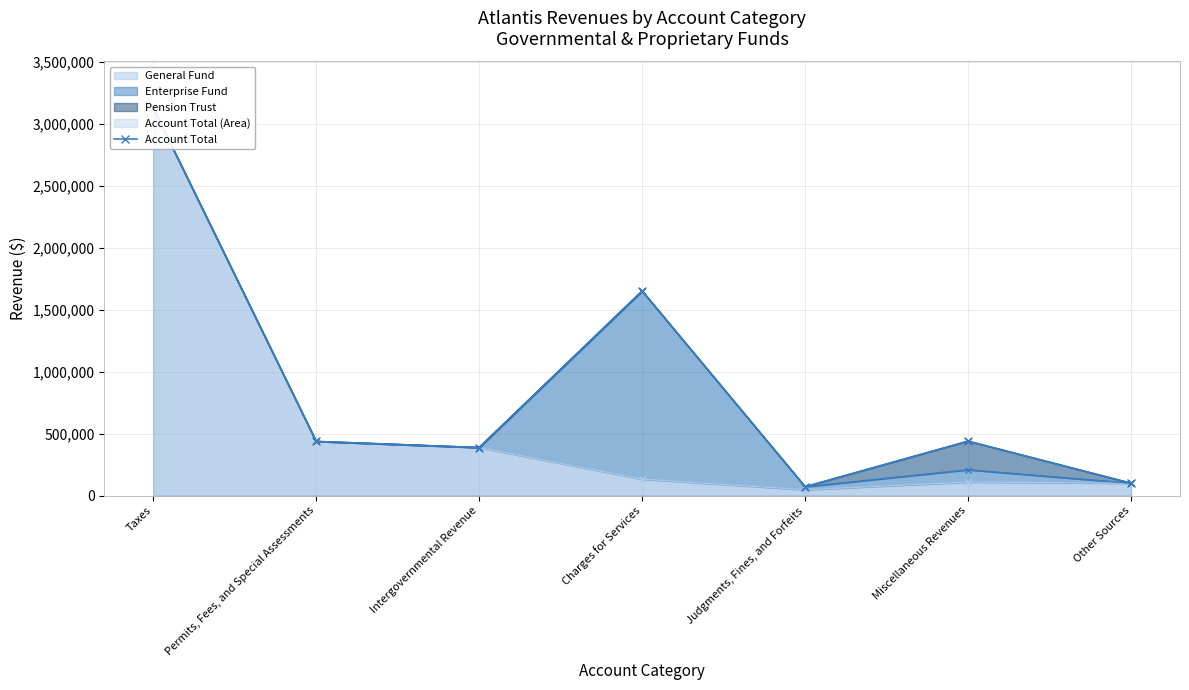

List the labels in order of value, smallest first.

Judgments, Fines, and Forfeits, Other Sources, Intergovernmental Revenue, Permits, Fees, and Special Assessments, Miscellaneous Revenues, Charges for Services, Taxes